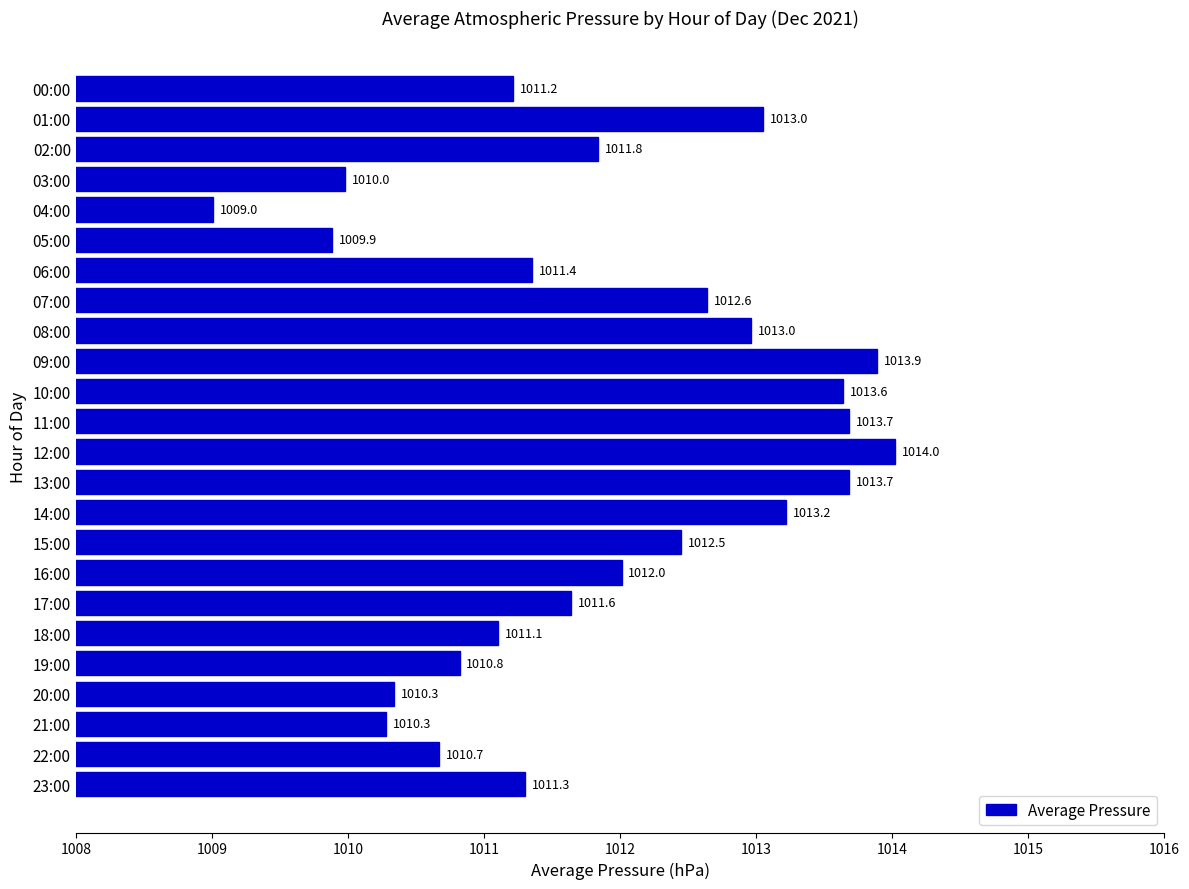

At which category does the chart reach its peak across all series?

12:00